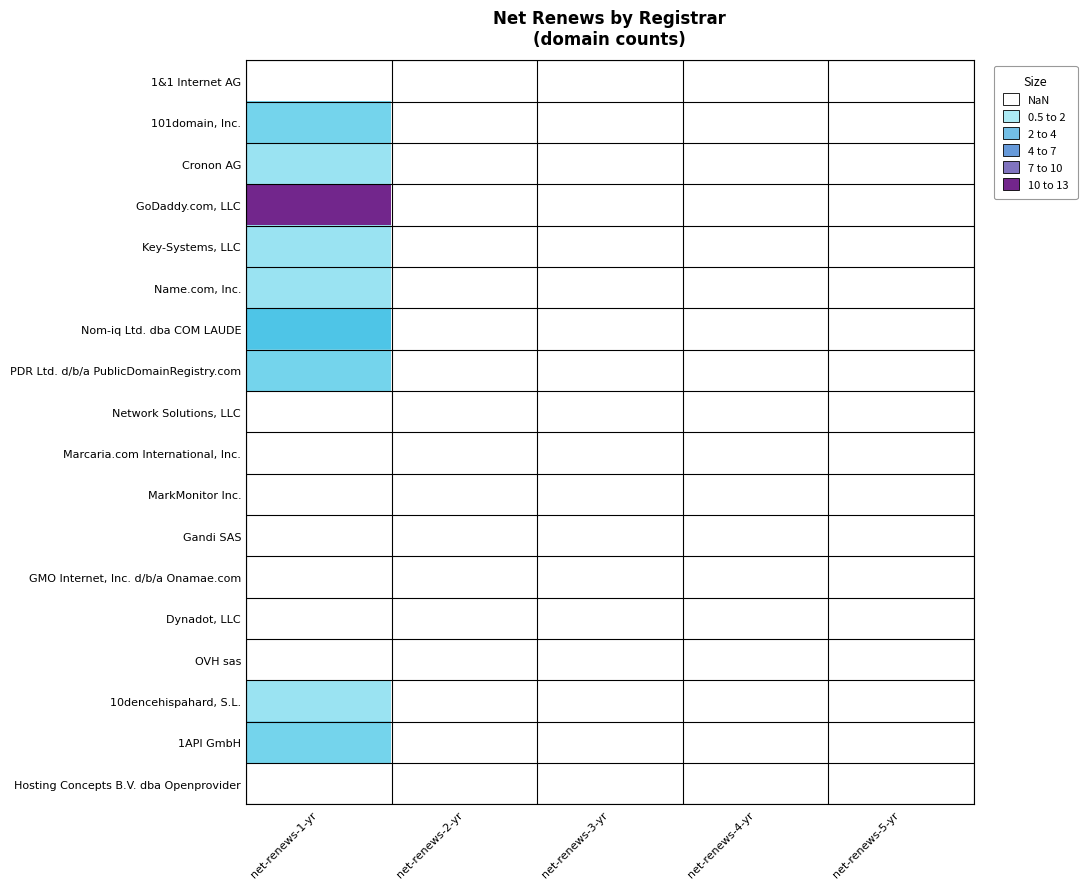

What is the maximum value shown in the chart?

12.0